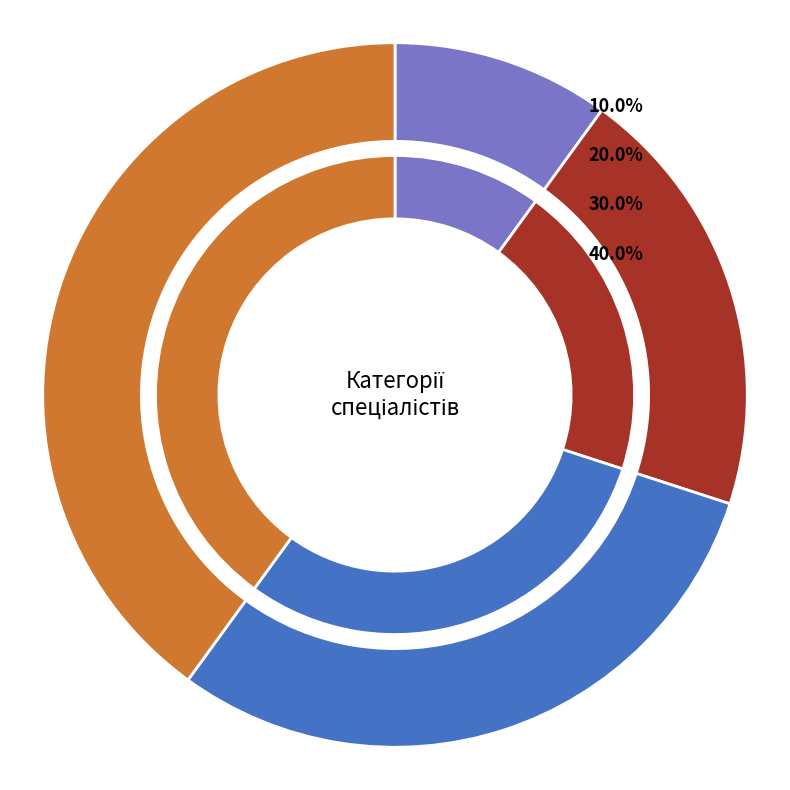

Approximately how many times larger is the value at Спеціаліст вищої категорії compared to Спеціаліст?

4.0